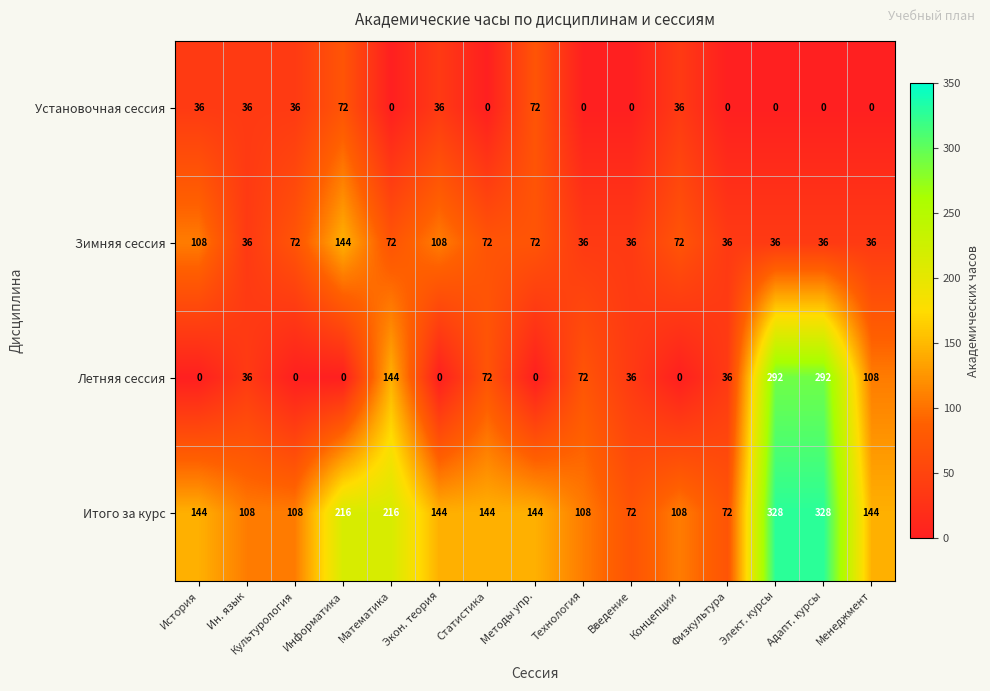

What is the maximum value for Летняя сессия?

292